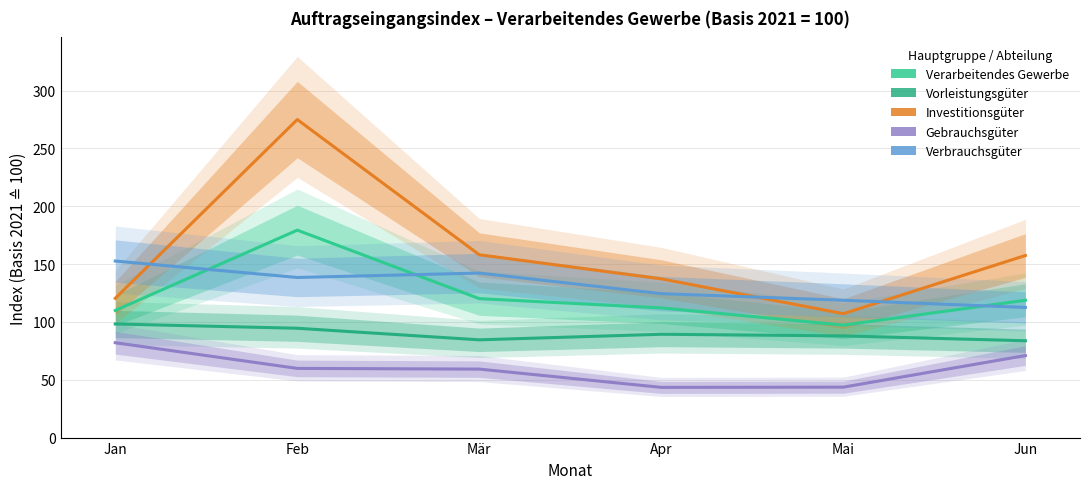

What is the average value of the Verbrauchsgüter series?

131.5